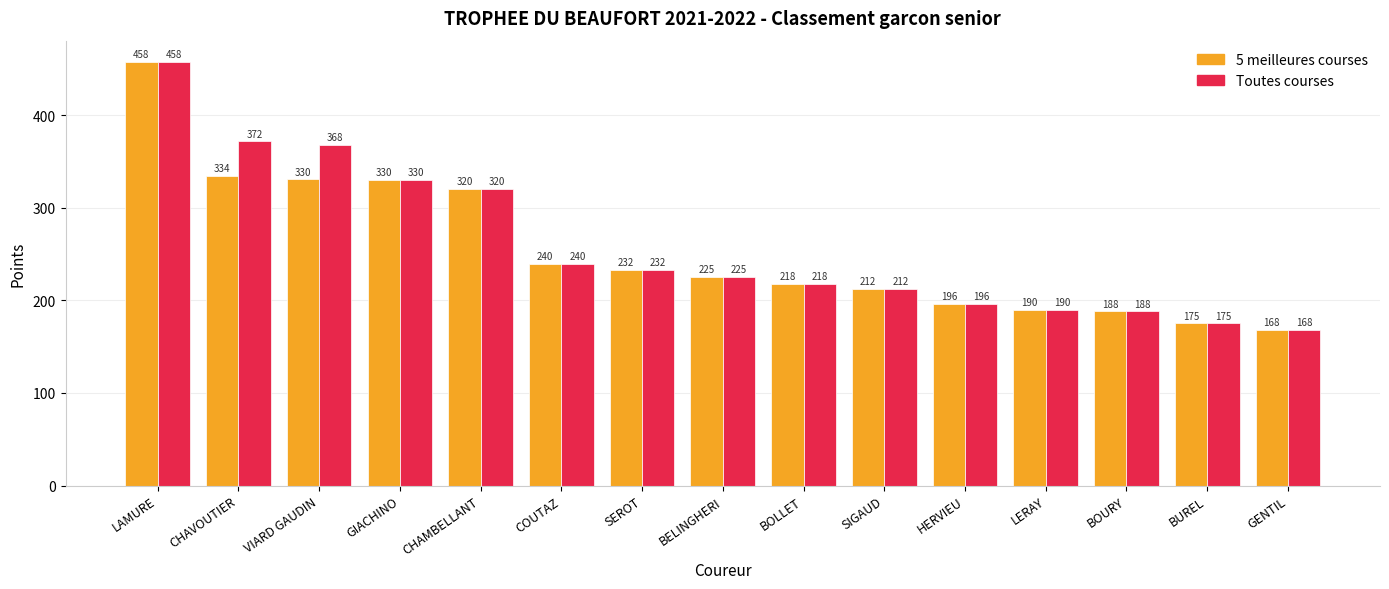

What is the value of the Toutes courses bar at the 10th from the left?

212.5